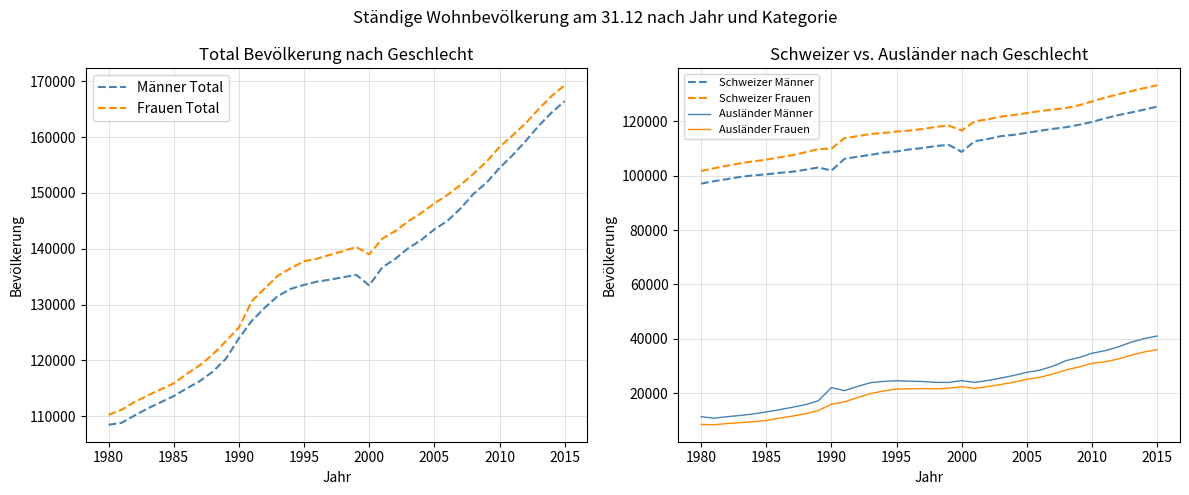

The value of Ausländer Frauen at 1995 is 21570. True or false?

True